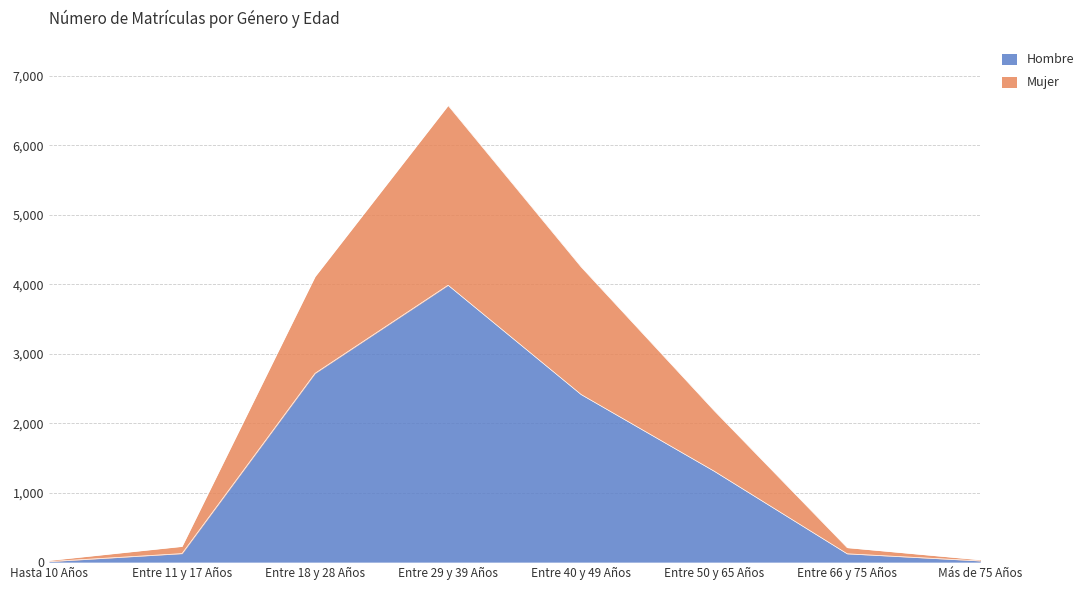

The Mujer series shows 2181 at Entre 50 y 65 Años. True or false?

True